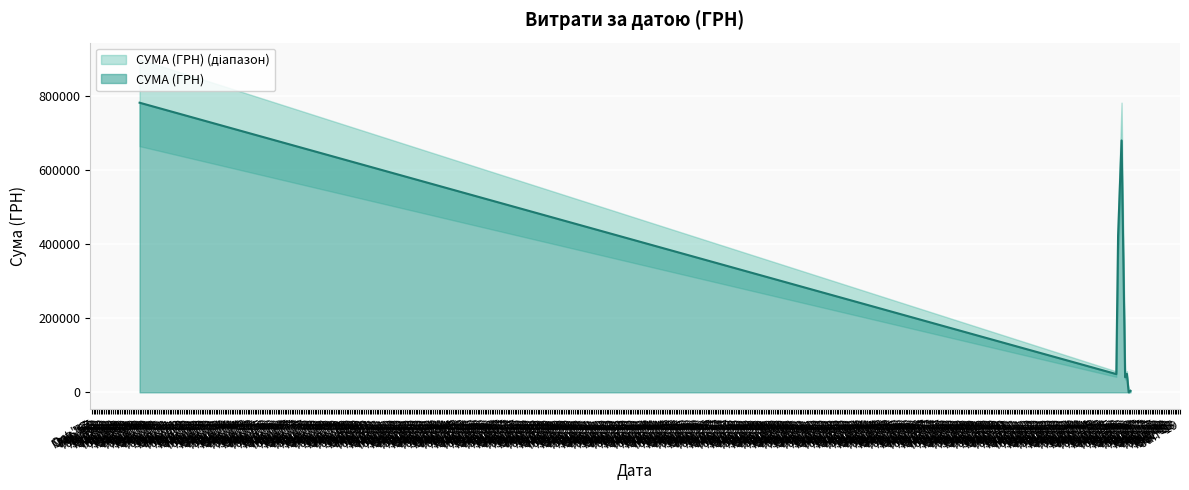

Which has a higher value, 04.04.2016 or 01.01.1970?

01.01.1970